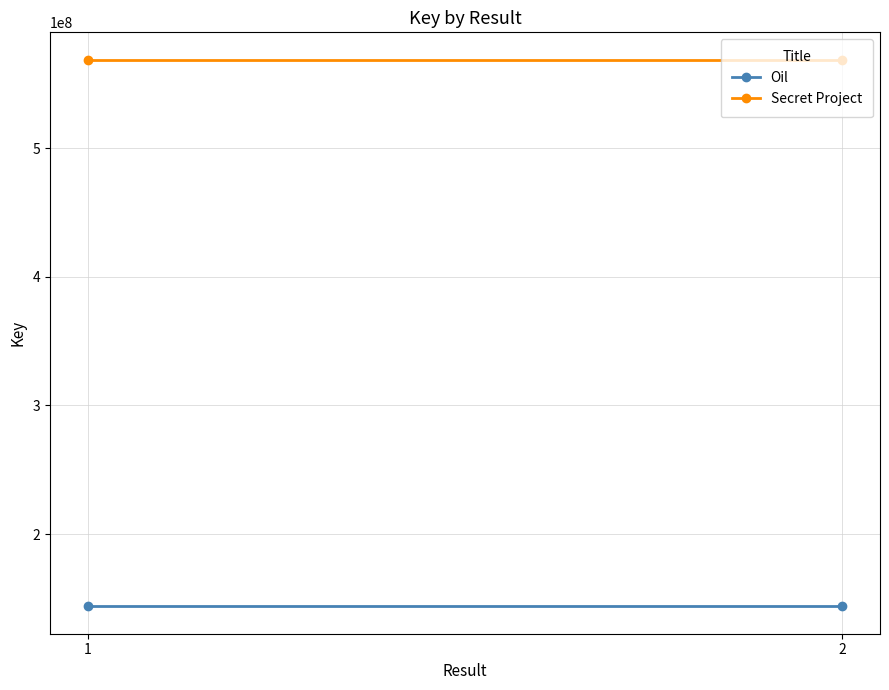

What is the value of the Secret Project point at the 2nd from the left?

568904427